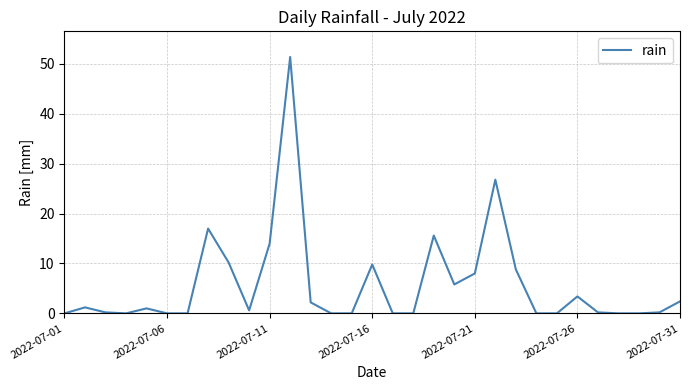

What is the maximum value shown in the chart?

51.4